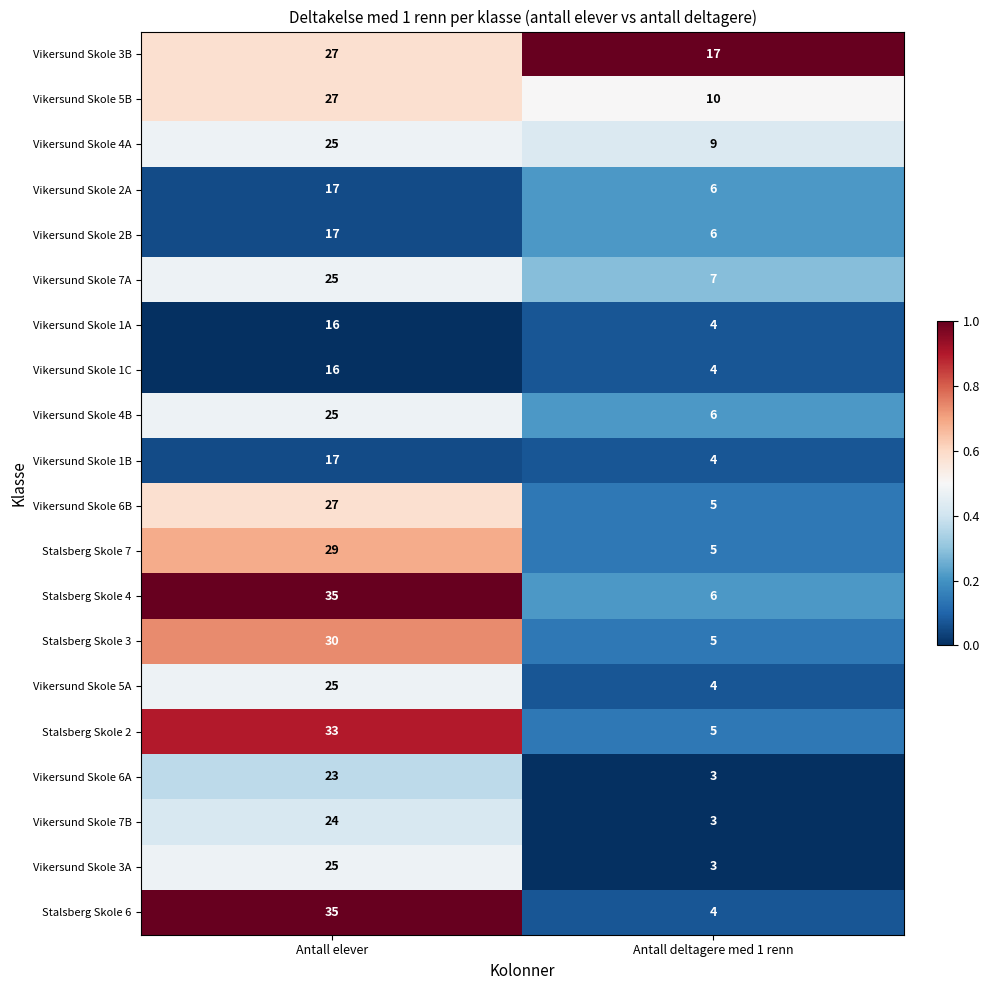

Count the number of categories in the chart.

2